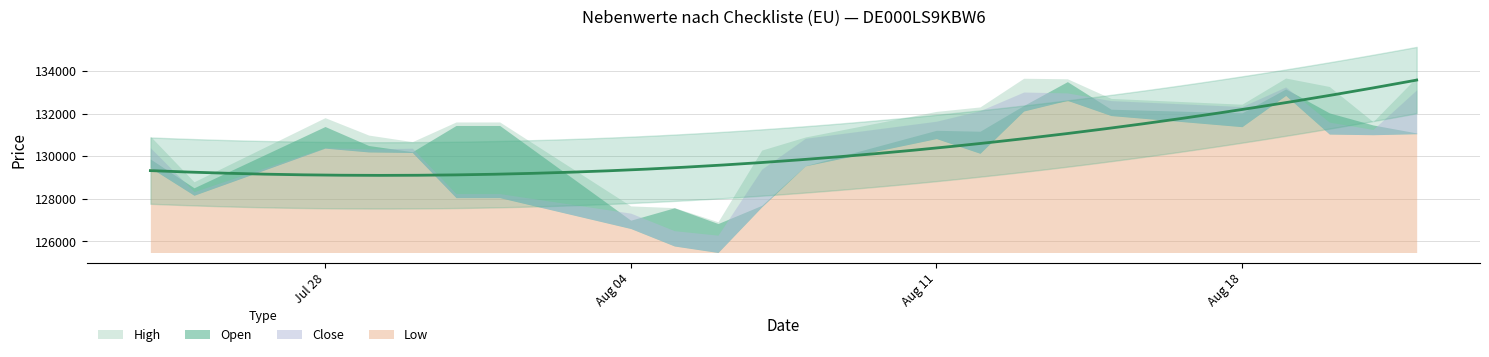

True or false: High and Low intersect in this chart.

False